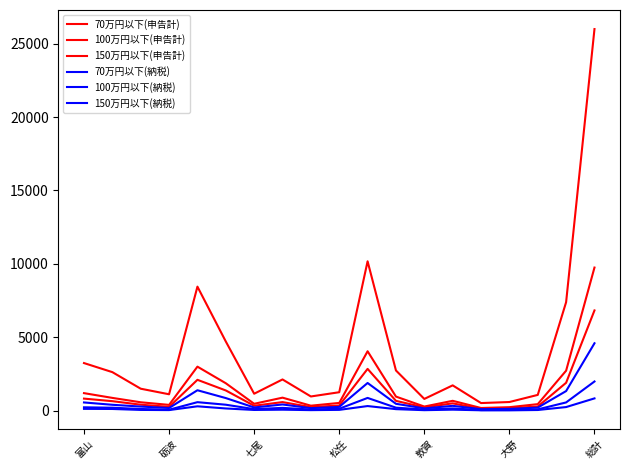

Does the chart display data point markers on the line(s)?

No